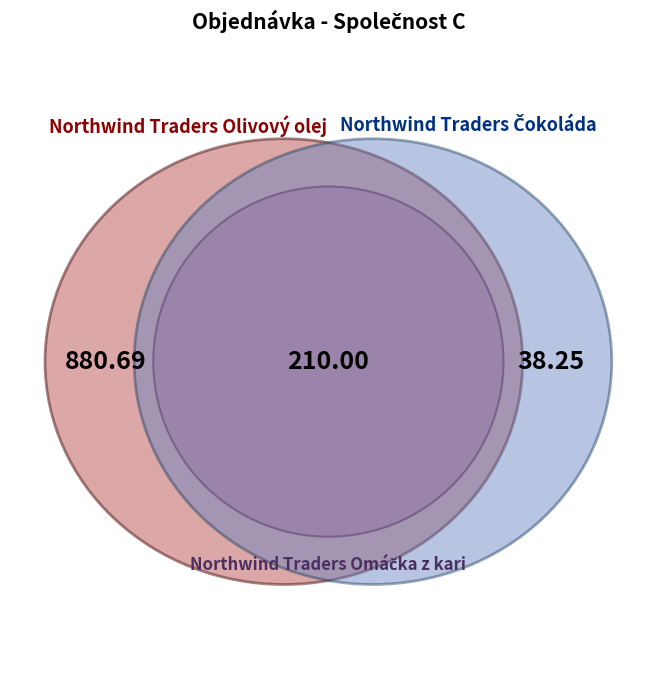

How many slices are in this pie chart?

3